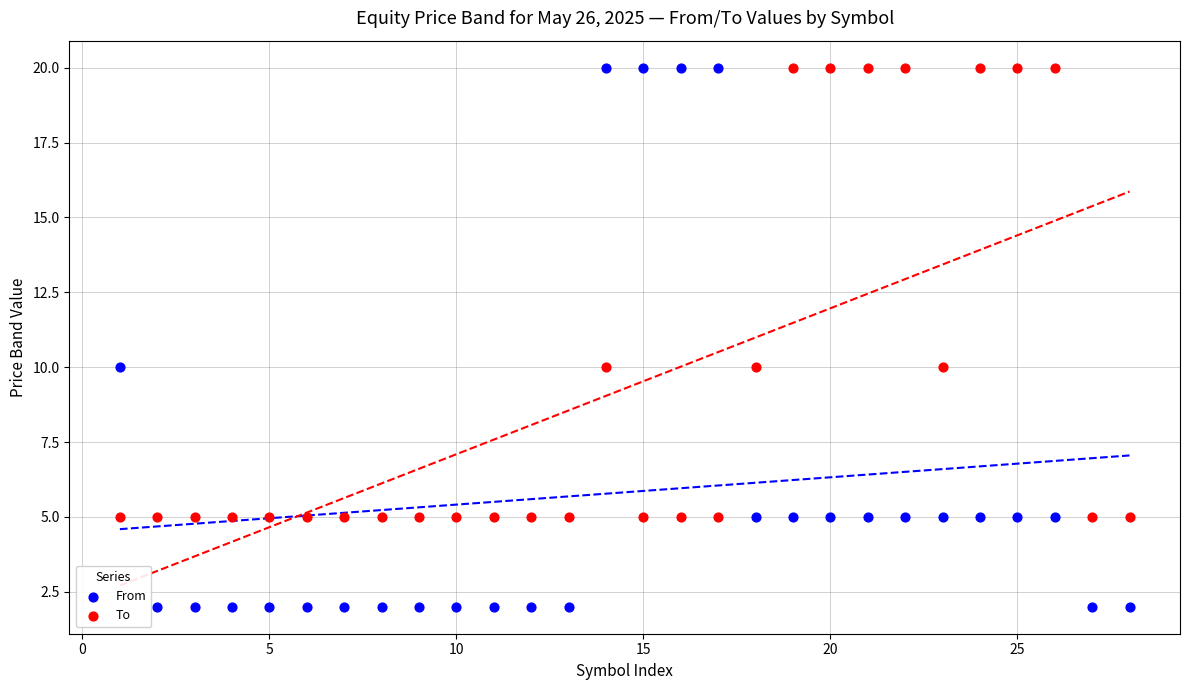

What is the X range (max minus min) for the scatter plot?

27